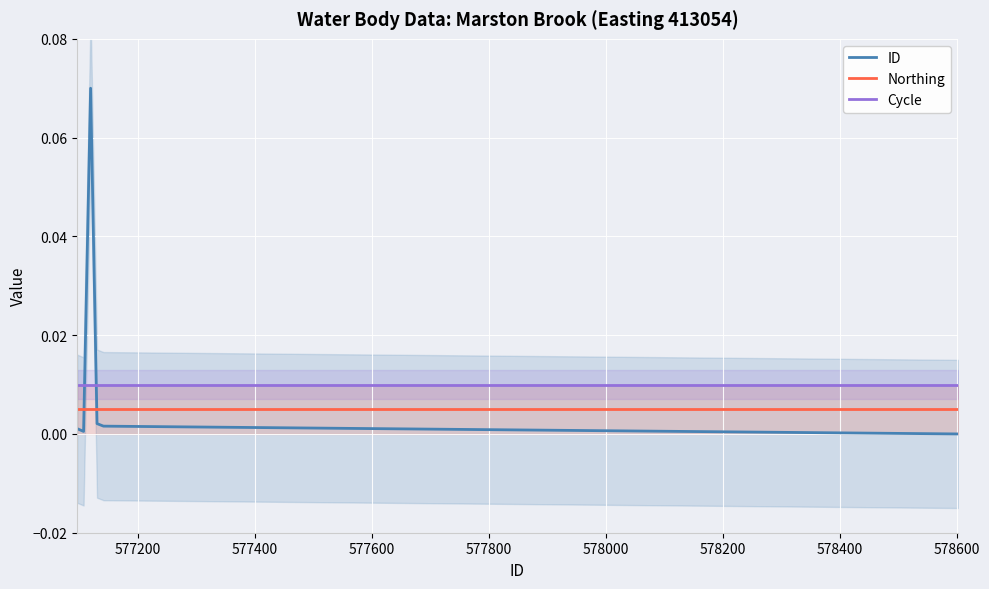

After their last crossing, which series has the higher values: Cycle or ID?

Cycle